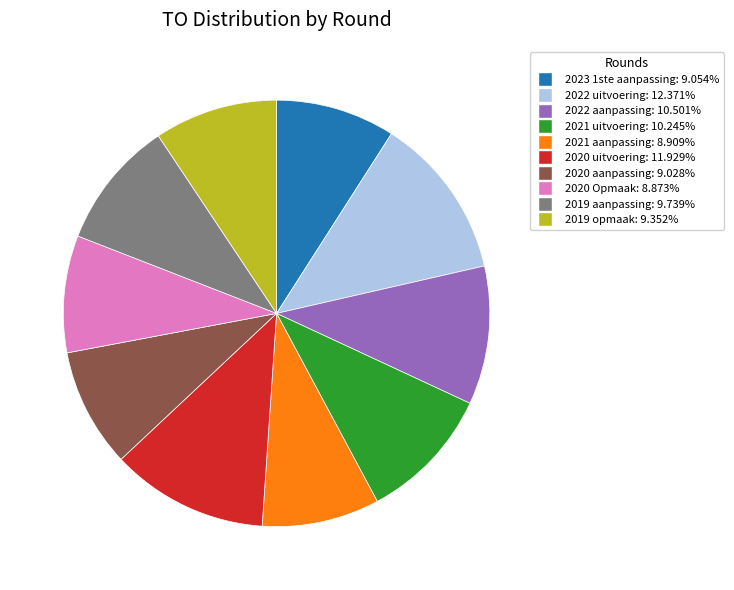

Combined, do 2023 1ste aanpassing and 2021 uitvoering account for over 50%?

No